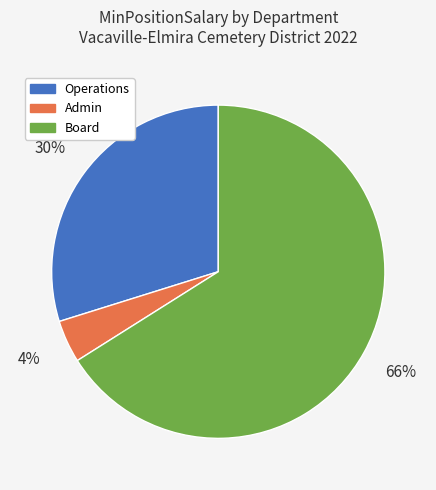

What percentage is the Operations slice, to the nearest percent?

30%